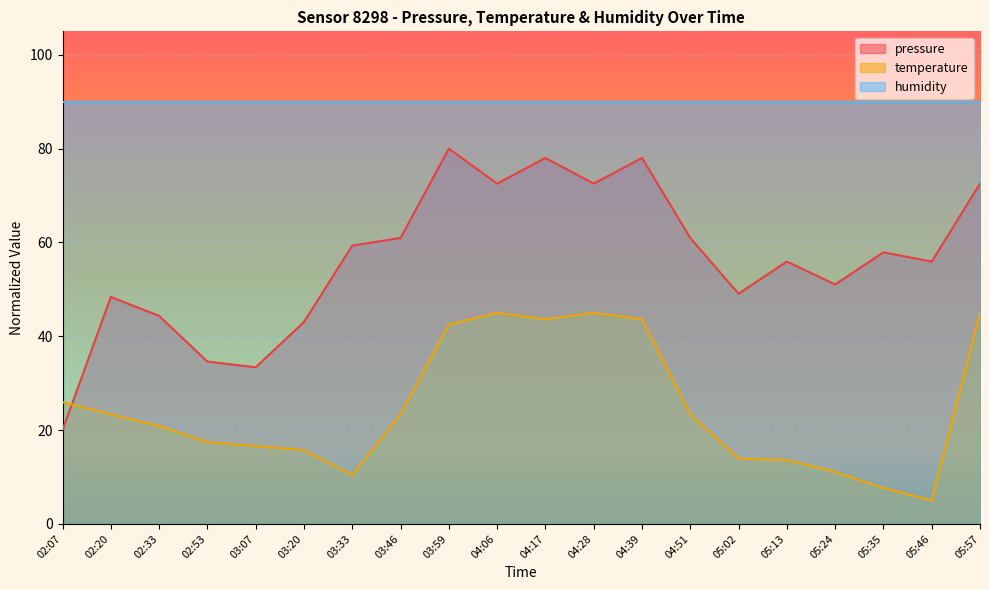

Reading left to right, list all the values displayed in this chart.

pressure: 02:07=20.0	02:20=48.4	02:33=44.4	02:53=34.6	03:07=33.4	03:20=43.0	03:33=59.3	03:46=61.0	03:59=80.0	04:06=72.5	04:17=78.0	04:28=72.5	04:39=78.0	04:51=61.0	05:02=49.1	05:13=55.9	05:24=51.0	05:35=57.9	05:46=55.9	05:57=72.5
temperature: 02:07=26.0	02:20=23.4	02:33=20.8	02:53=17.4	03:07=16.6	03:20=15.7	03:33=10.4	03:46=23.4	03:59=42.5	04:06=45.0	04:17=43.6	04:28=45.0	04:39=43.6	04:51=23.4	05:02=13.9	05:13=13.6	05:24=11.1	05:35=7.7	05:46=5.0	05:57=45.0